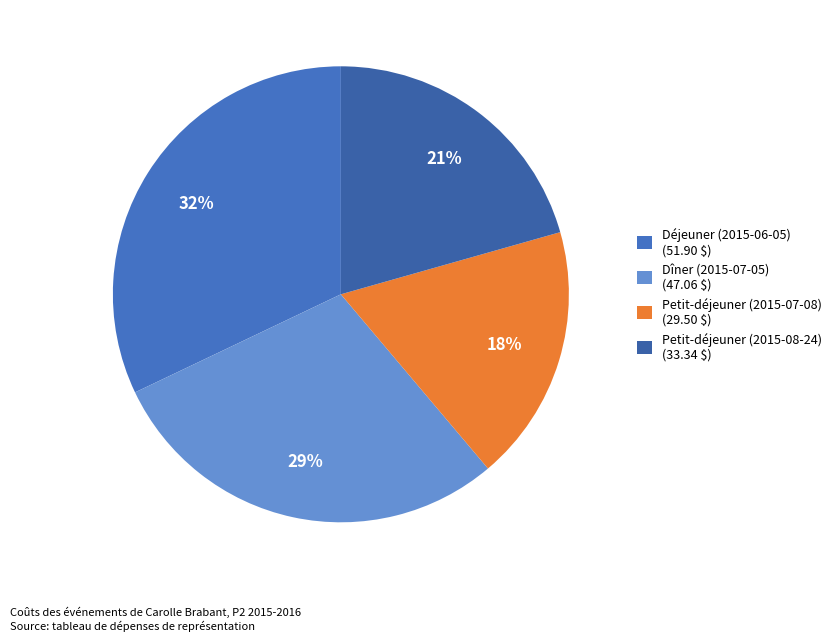

What is the largest slice in the pie chart?

Déjeuner (2015-06-05)